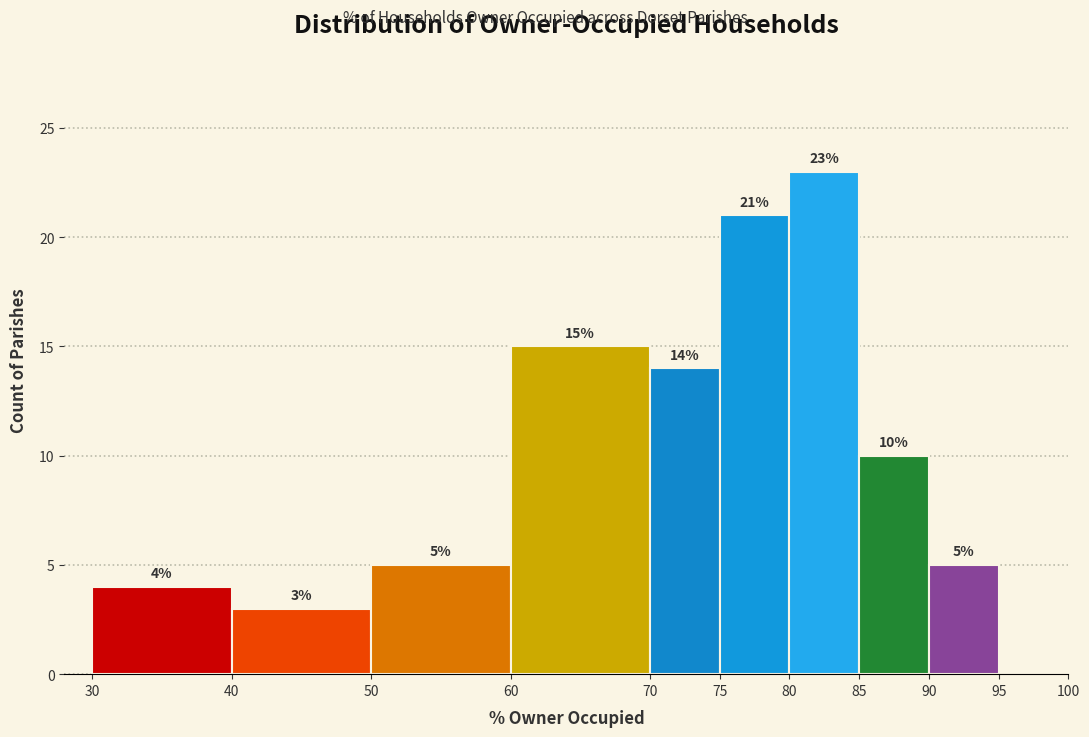

Which range on the x-axis has the tallest bar?

80 to 85